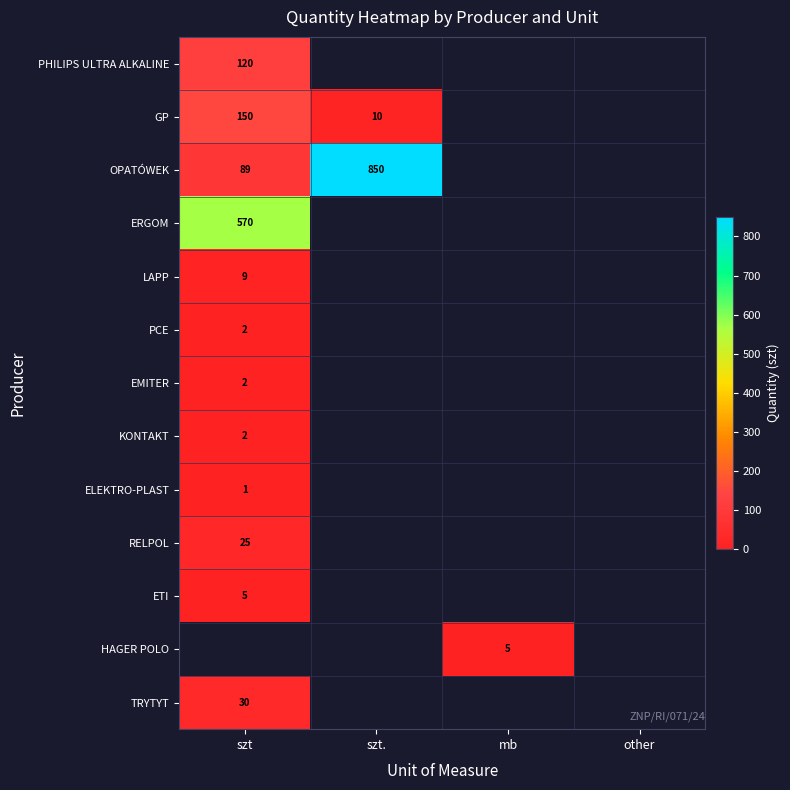

The LAPP series shows 12 at szt. True or false?

False